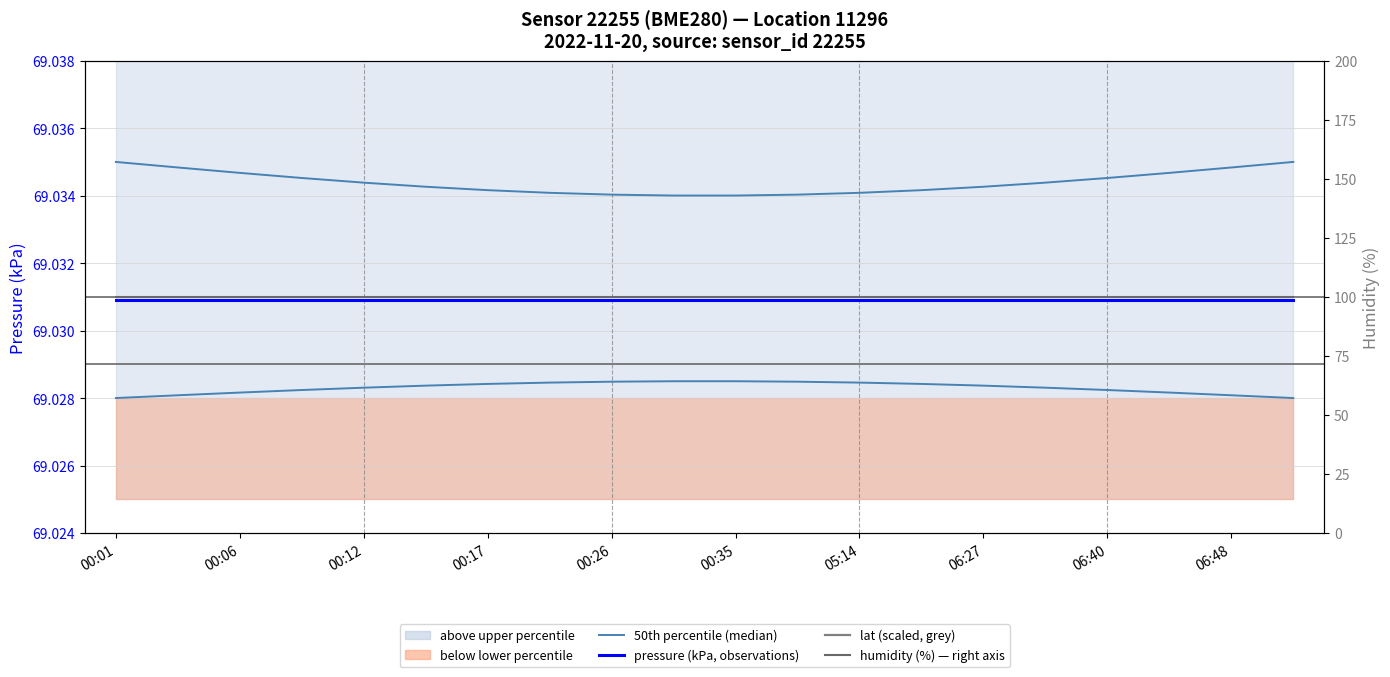

Which series changed the most between 00:26 and 06:27?

upper percentile band